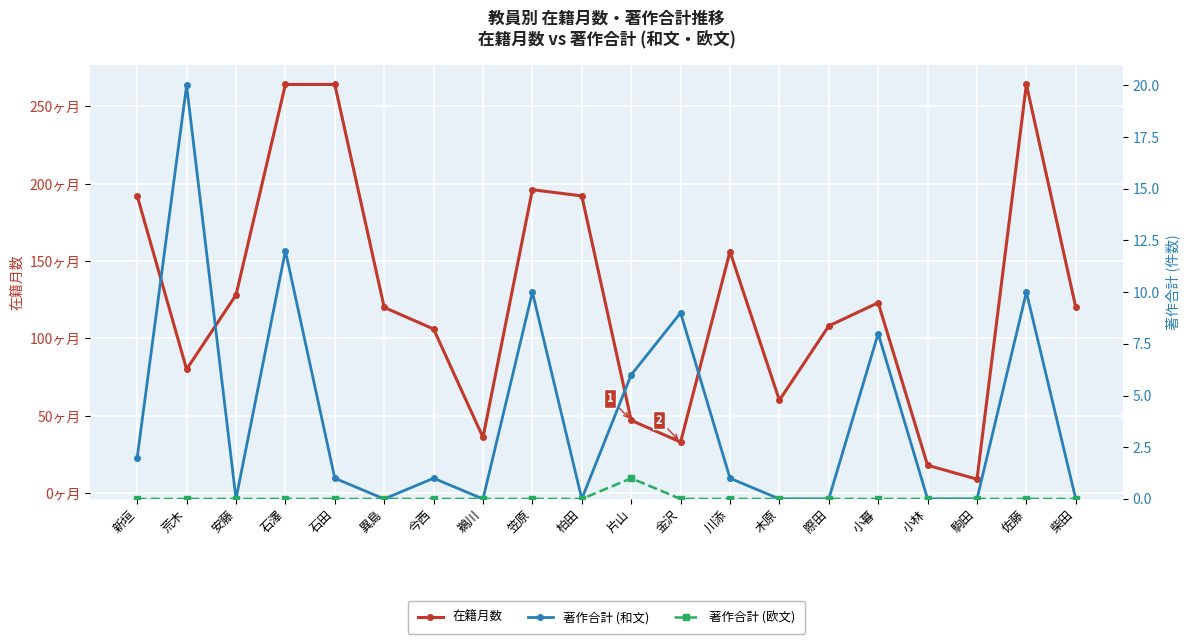

How many distinct data groups are displayed?

3